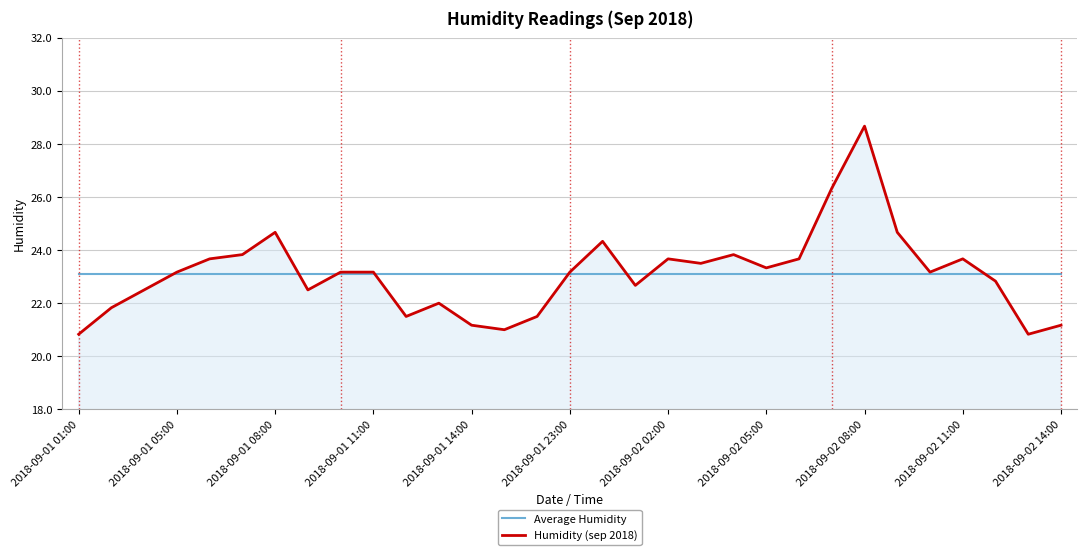

What is the maximum value for Humidity (sep 2018)?

28.7